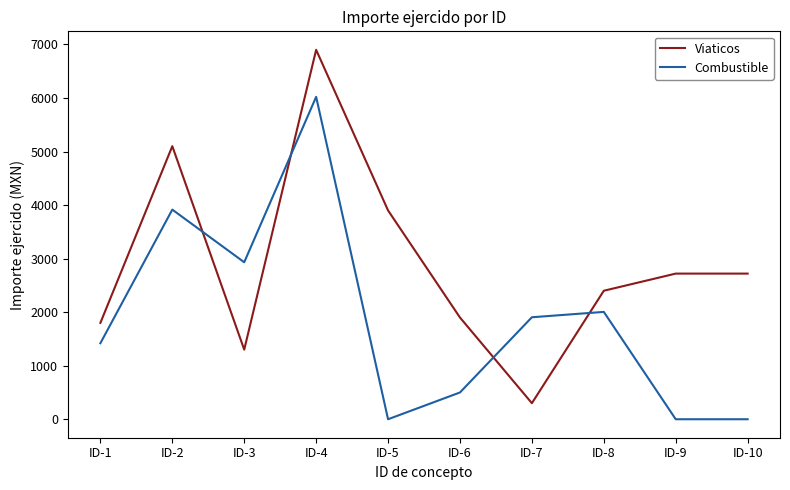

Is this an area chart (filled region under the line)?

No